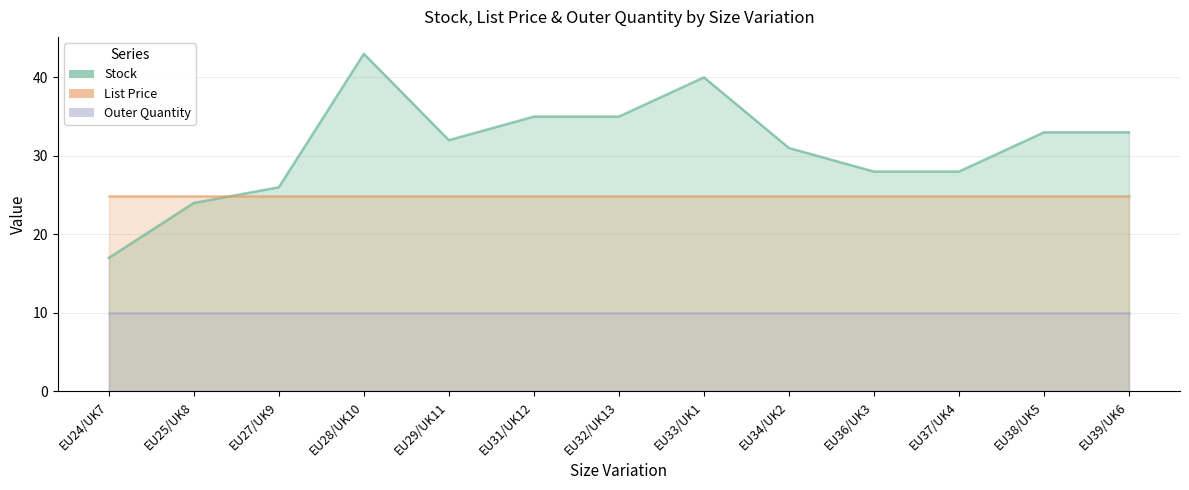

At EU24/UK7, list the series in order from smallest to largest.

Outer Quantity, Stock, List Price